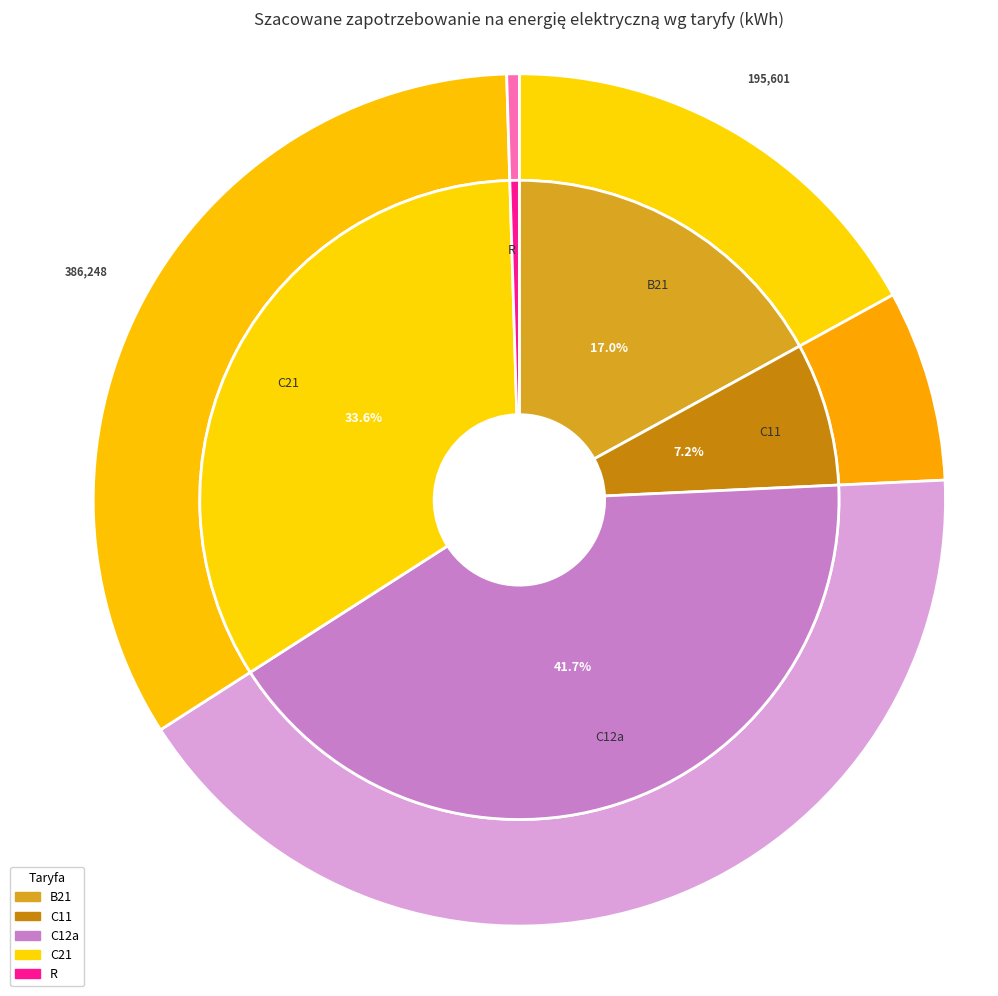

Which category has the smallest portion of the pie?

R